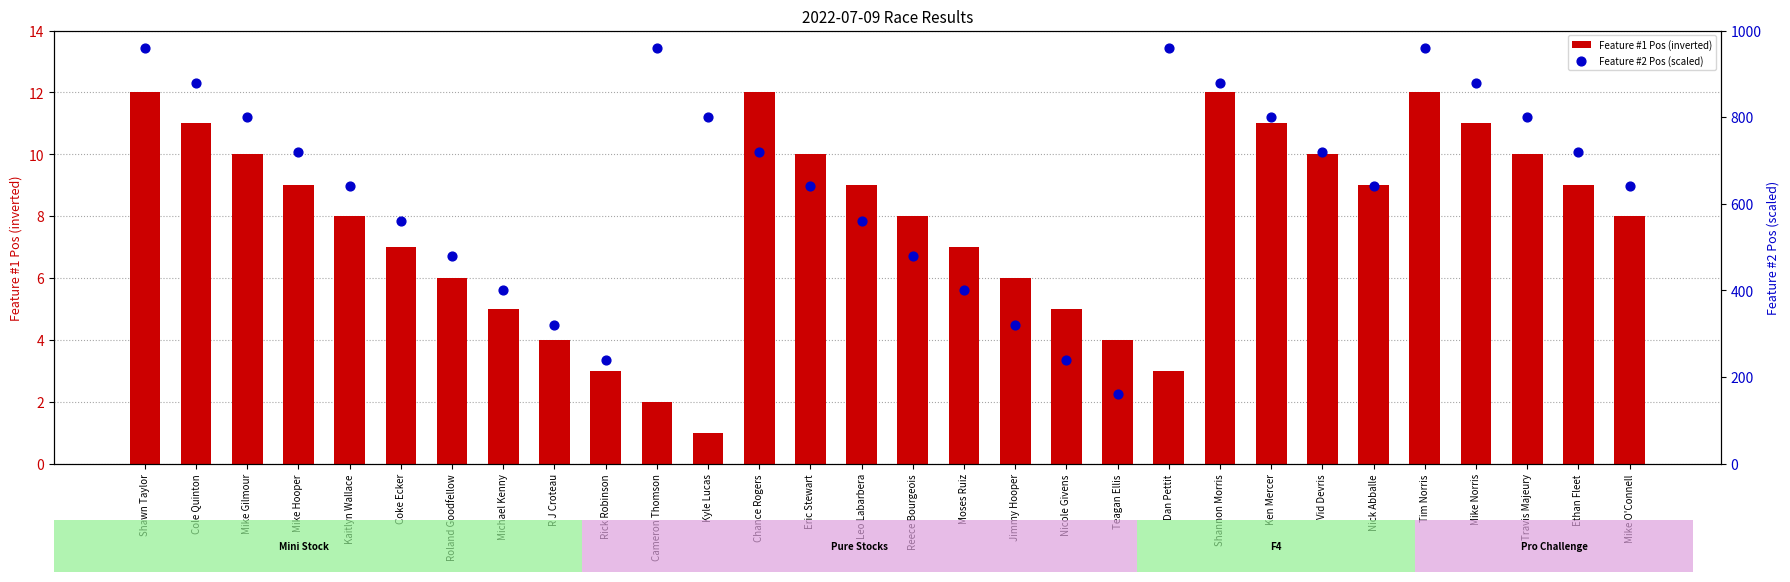

Which series has the largest total across all categories?

Feature #2 Pos (scaled)